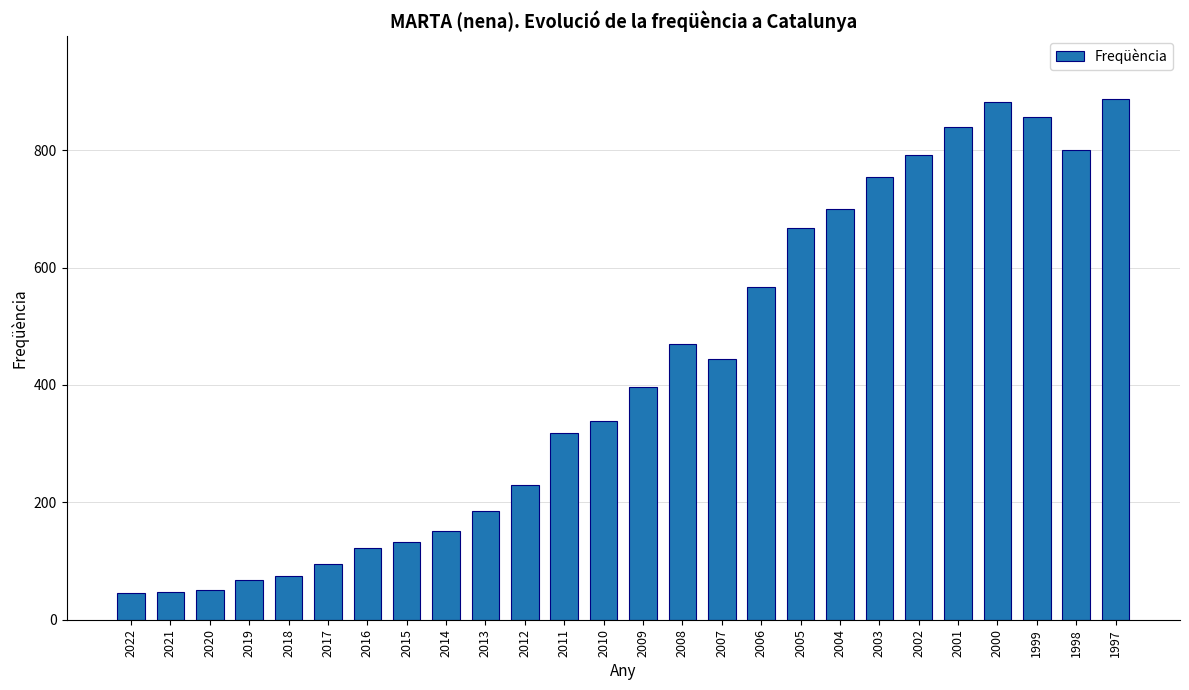

What is the difference between the values at 2005 and 2020?

616